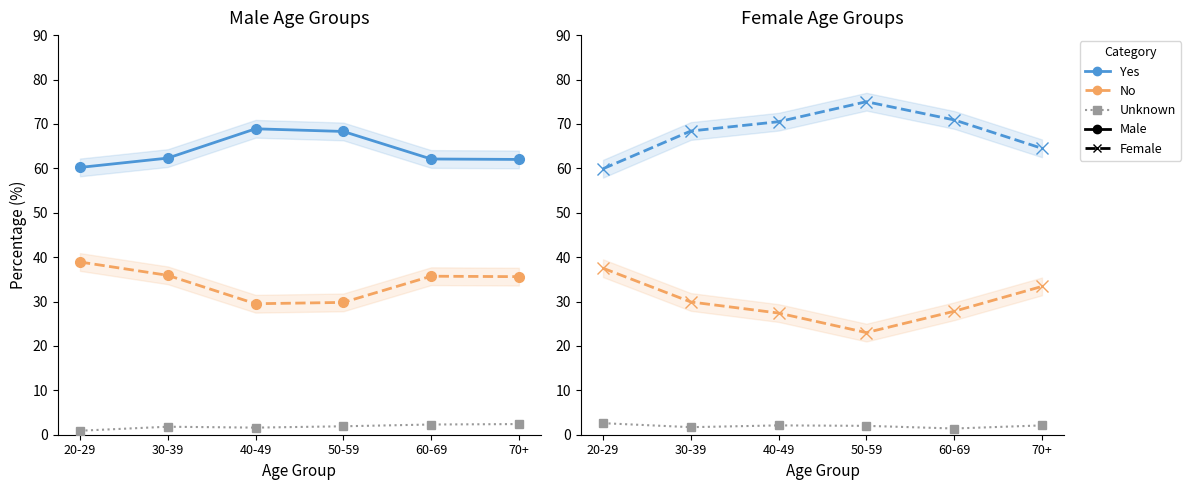

The Yes (Male) series shows 62.1 at 60-69. True or false?

True